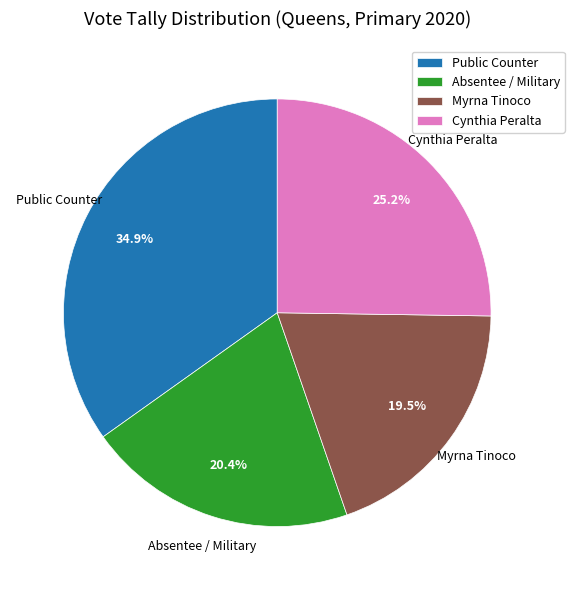

What is the largest slice in the pie chart?

Public Counter